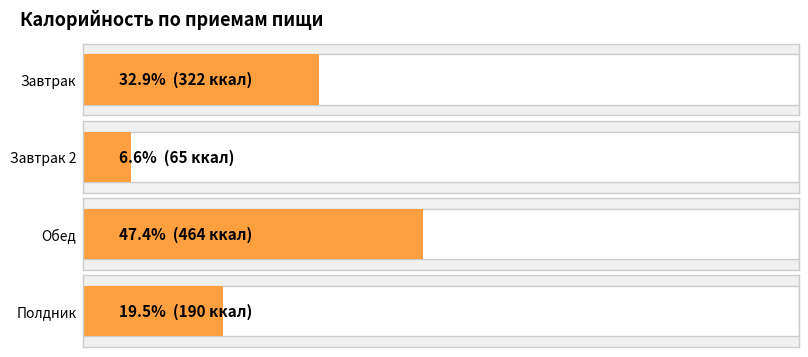

List the labels in order of value, largest first.

Обед, Завтрак, Полдник, Завтрак 2